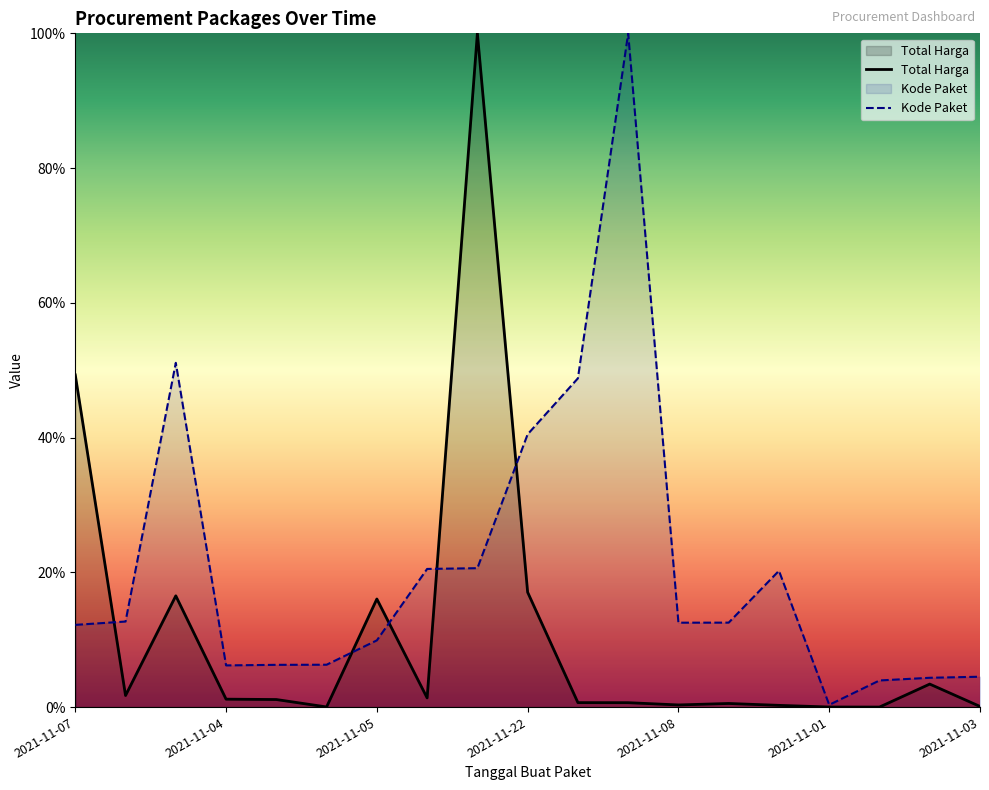

Does the chart display data point markers on the line(s)?

No